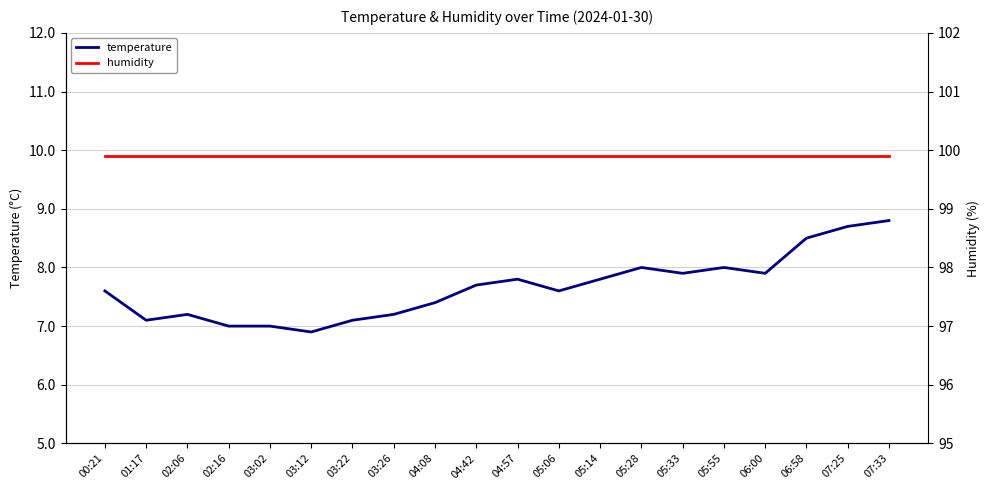

What is the label of the 20th point from the left?

07:33